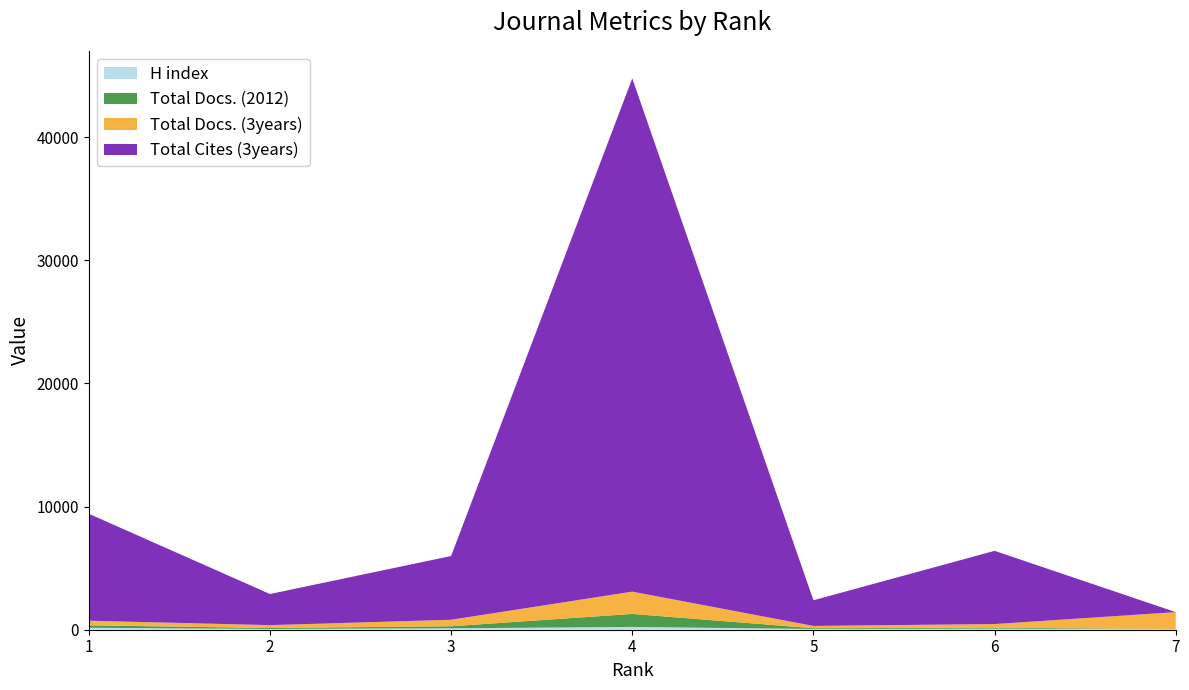

Reading left to right, transcribe all the data shown in this chart.

H index: 1=159	2=63	3=116	4=227	5=61	6=87	7=42
Total Docs. (2012): 1=195	2=76	3=164	4=1056	5=61	6=78	7=17
Total Docs. (3years): 1=377	2=234	3=529	4=1811	5=186	6=297	7=1370
Total Cites (3years): 1=8688	2=2527	3=5176	4=41682	5=2084	6=5945	7=0